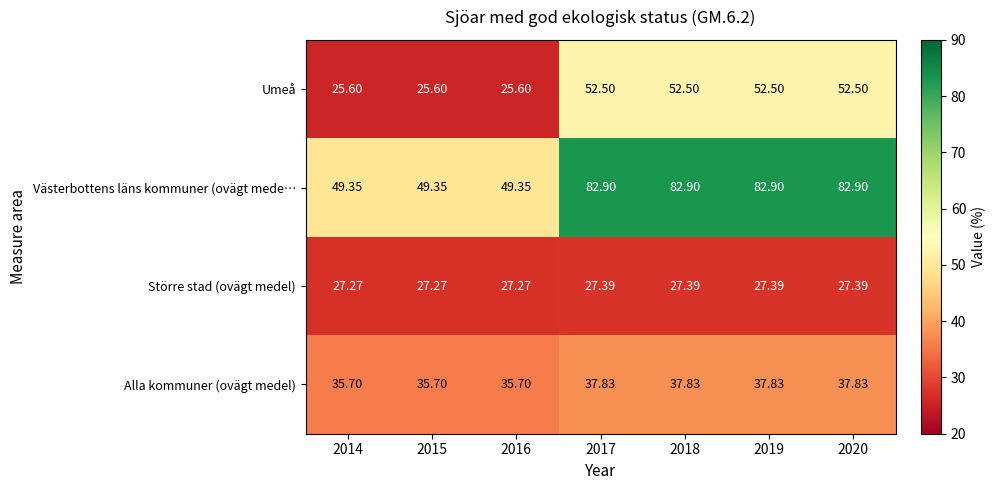

Is the value of Större stad (ovägt medel) at 2018 greater than the value of Umeå at 2019?

No